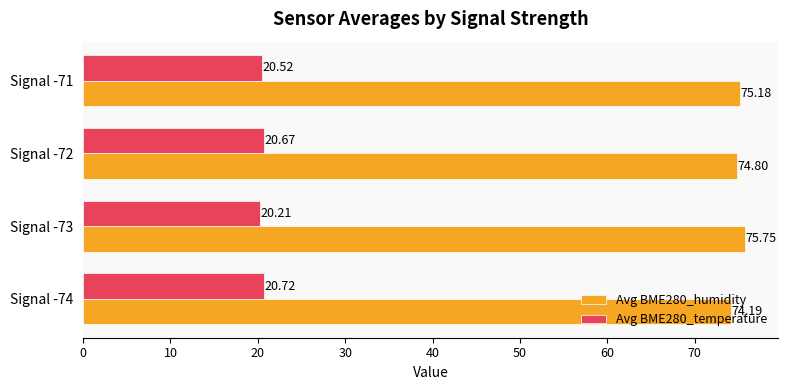

What is the difference between the highest and lowest values at Signal -72?

54.1